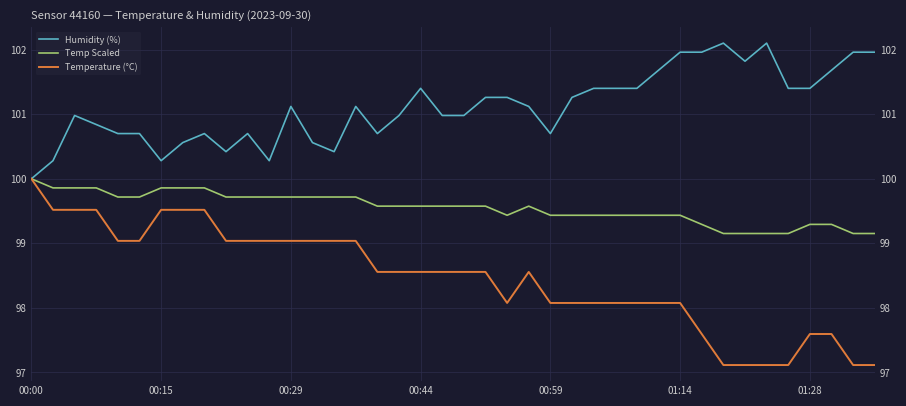

What is the value of the Humidity (%) point at the 10th from the left?

100.4